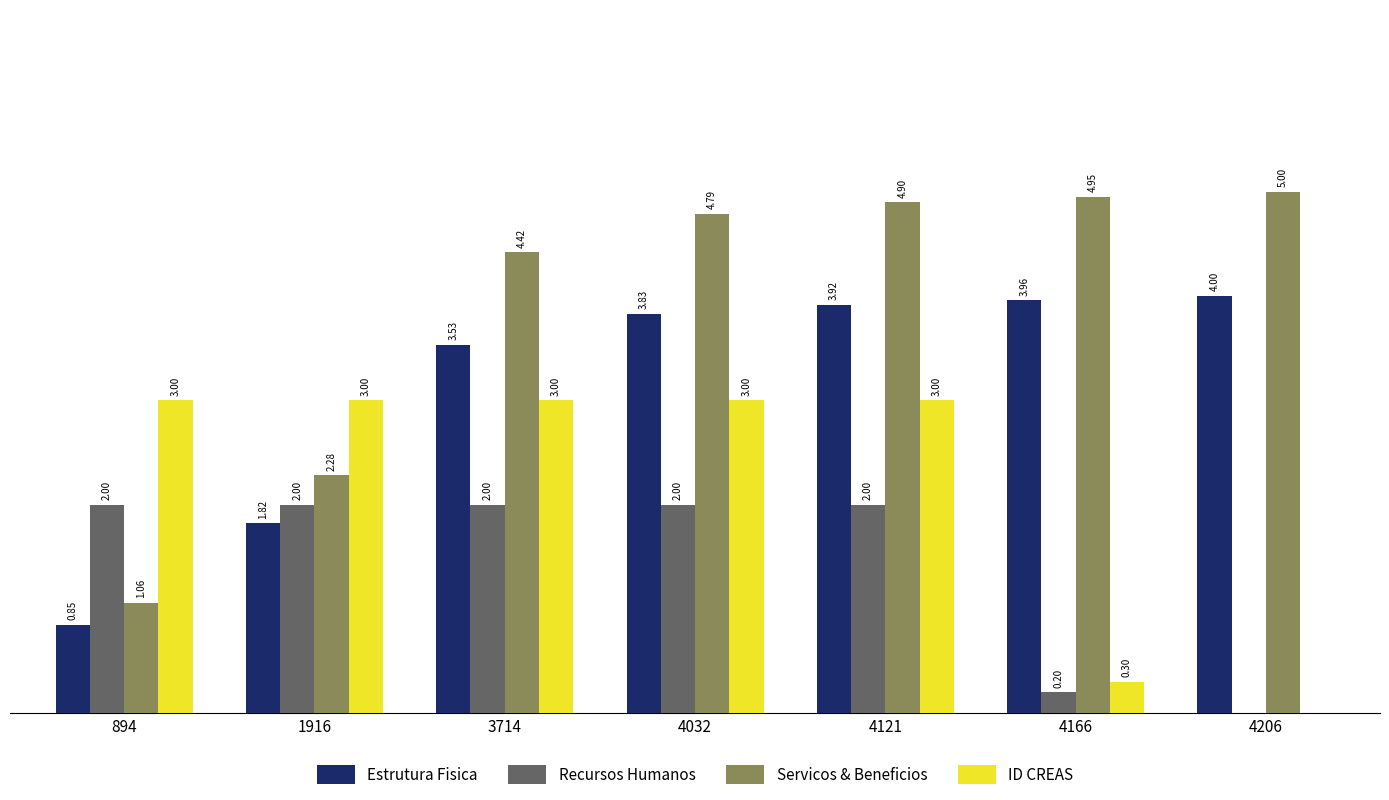

Which series changed the most between 894 and 4032?

Servicos & Beneficios